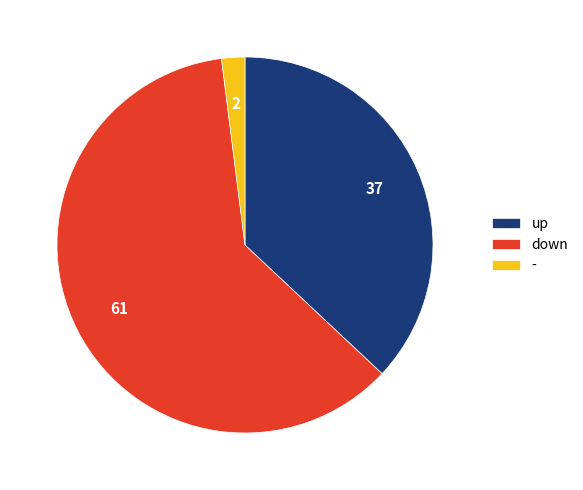

Combined, do - and down account for over 50%?

Yes